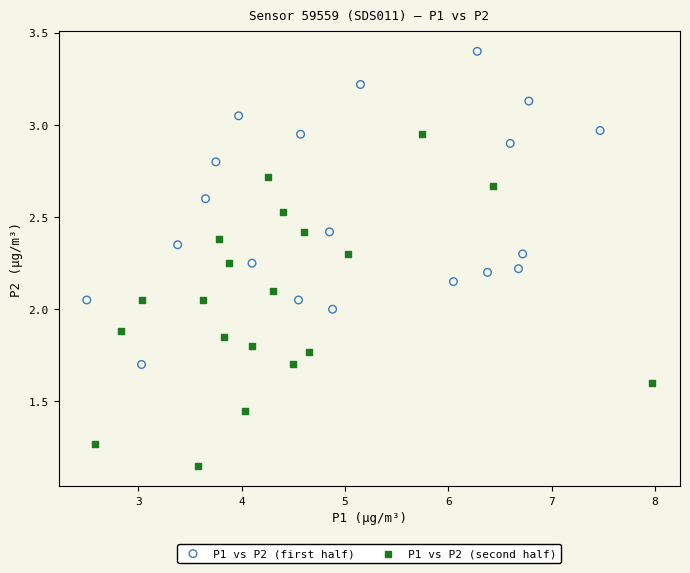

What are all the series names shown in the legend?

P1 vs P2 (first half), P1 vs P2 (second half)